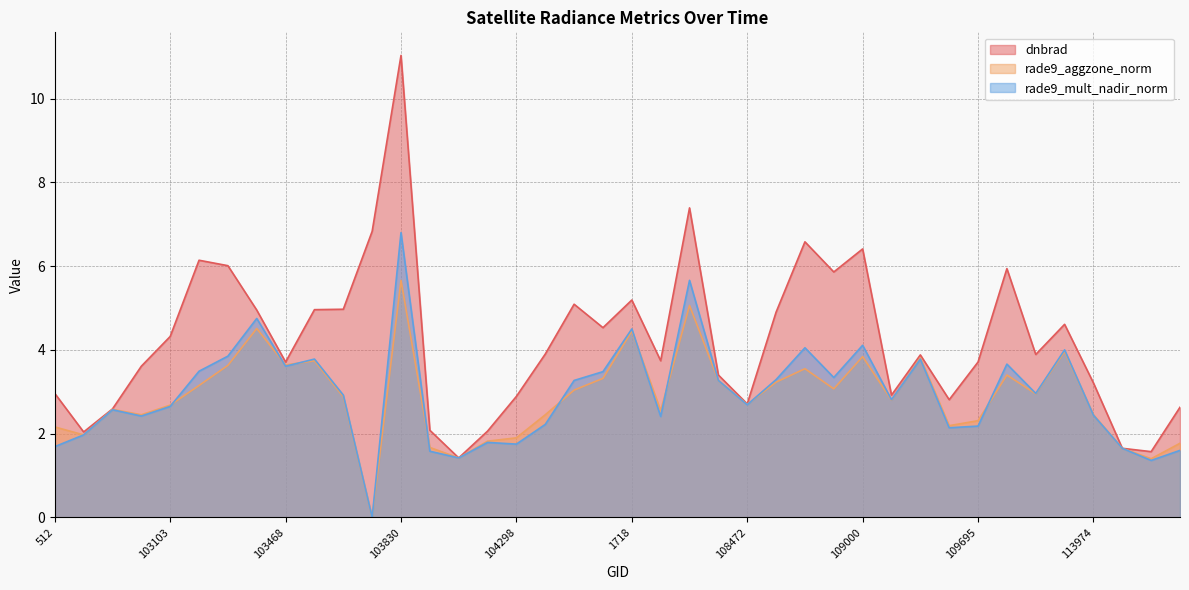

True or false: rade9_mult_nadir_norm has a value of 1.6 at 103949.

True